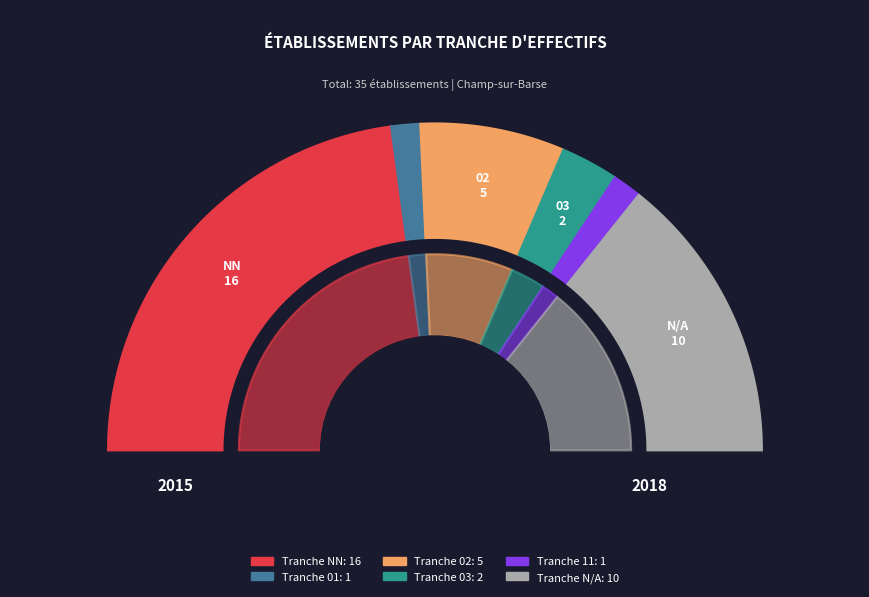

To the nearest percent, what is the difference between the  and 01 slice percentages?

26%